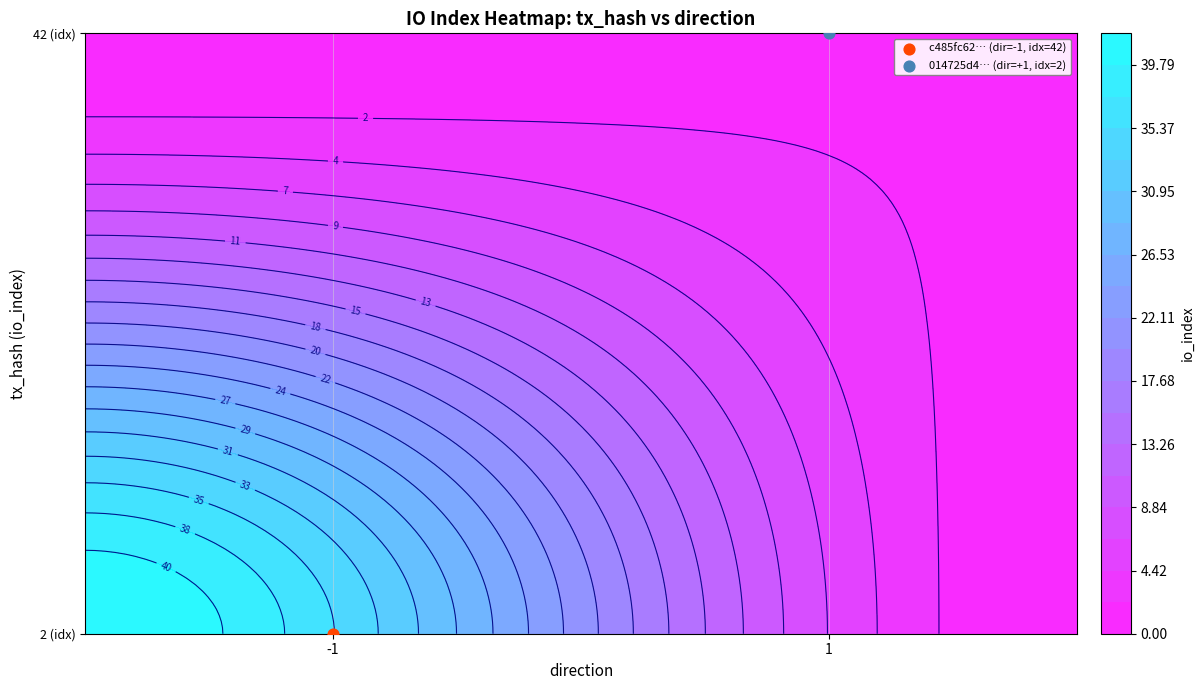

Reading right to left, transcribe all the data shown in this chart.

c485fc6210e0311a955401541b5cb8ad60d0e69: io_index=42	direction=-1
014725d48e7f9310313a9ae05369308e1aed181: io_index=2	direction=1